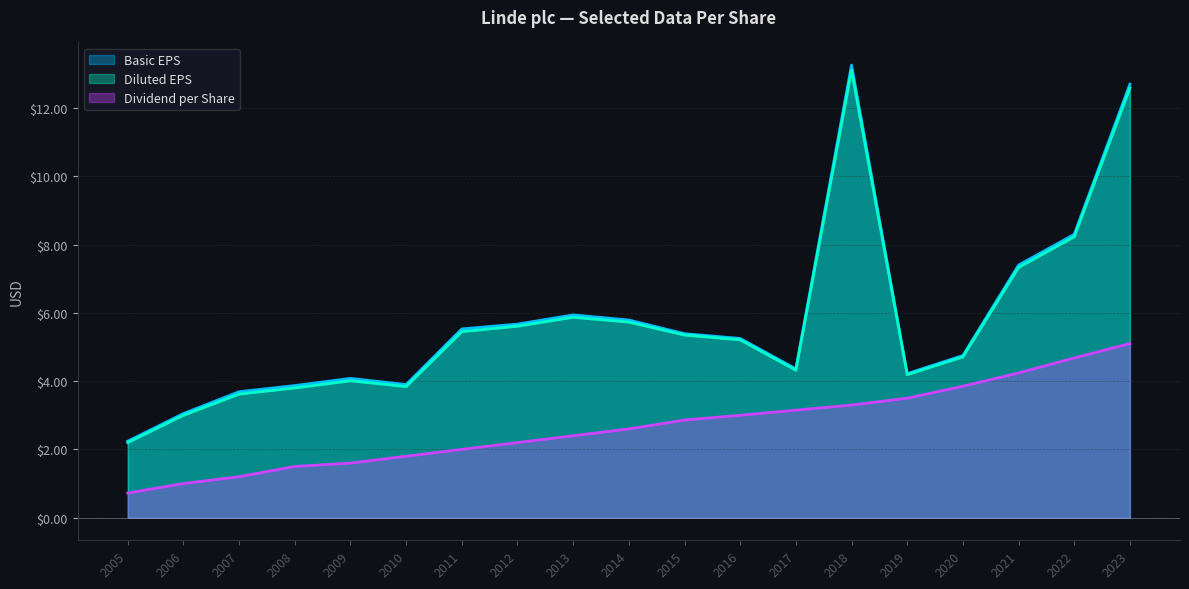

What is the total value across all series at 2015?

13.6